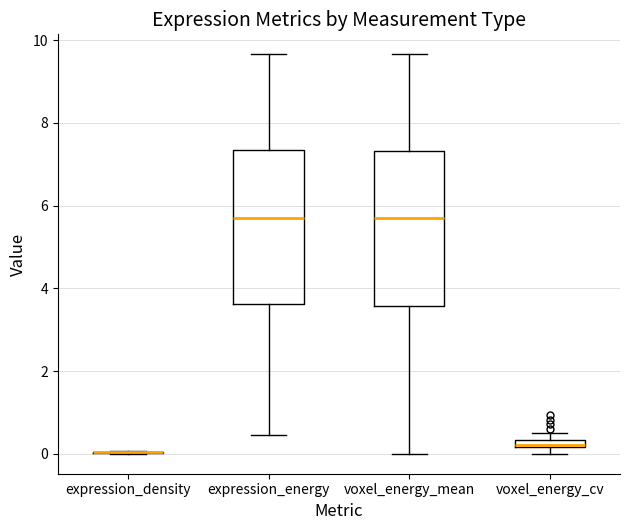

Where is the upper edge of the box for voxel_energy_cv on the y-axis? The values are not printed on the chart, so give them approximately, as read against the axis.

0.4